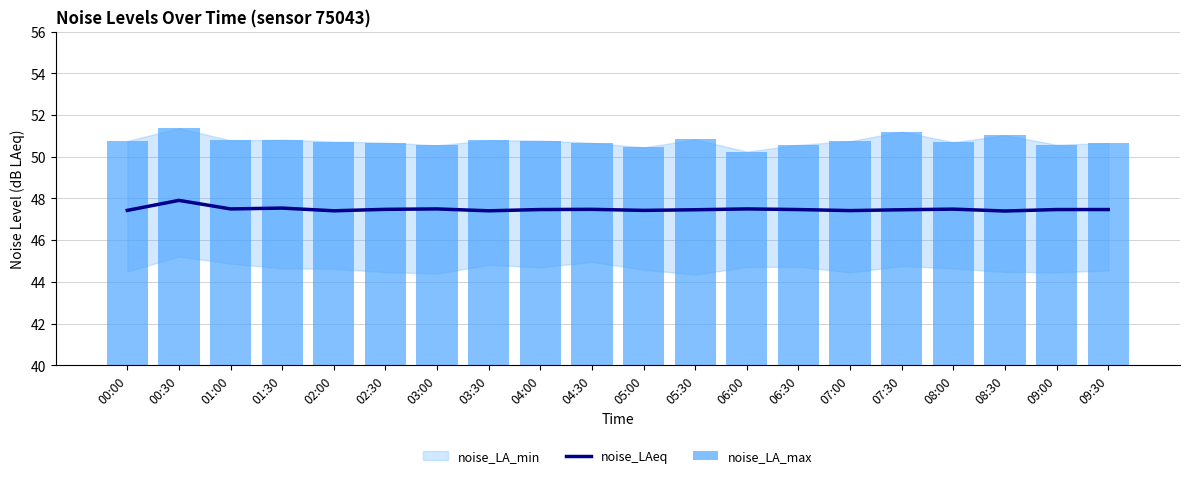

Which series has the largest range (max minus min)?

noise_LA_max